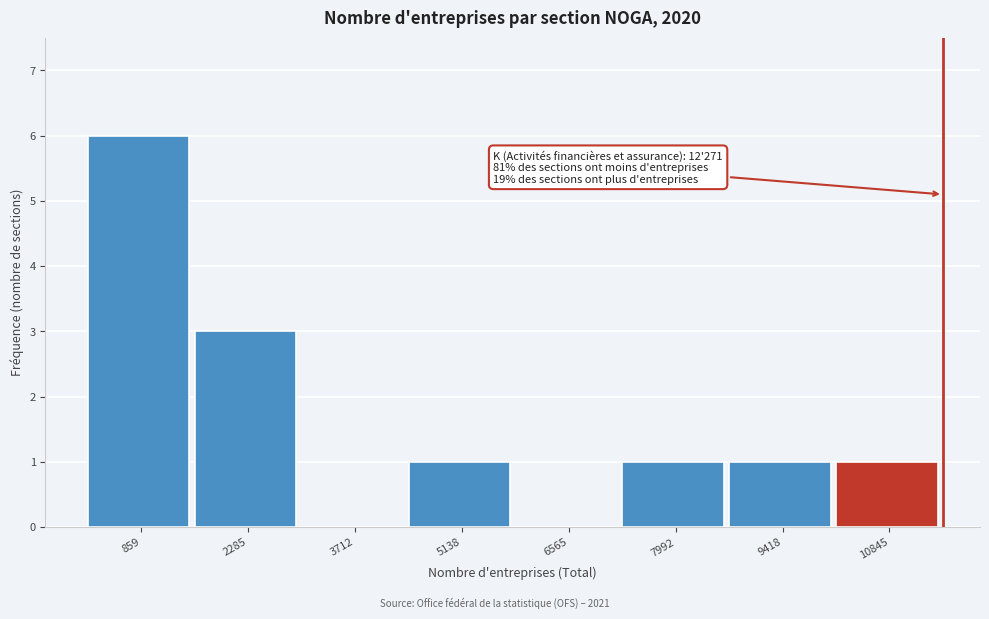

Reading left to right, what are all the values shown in this chart?

859=6	2285=3	3712=0	5138=1	6565=0	7992=1	9418=1	10845=1